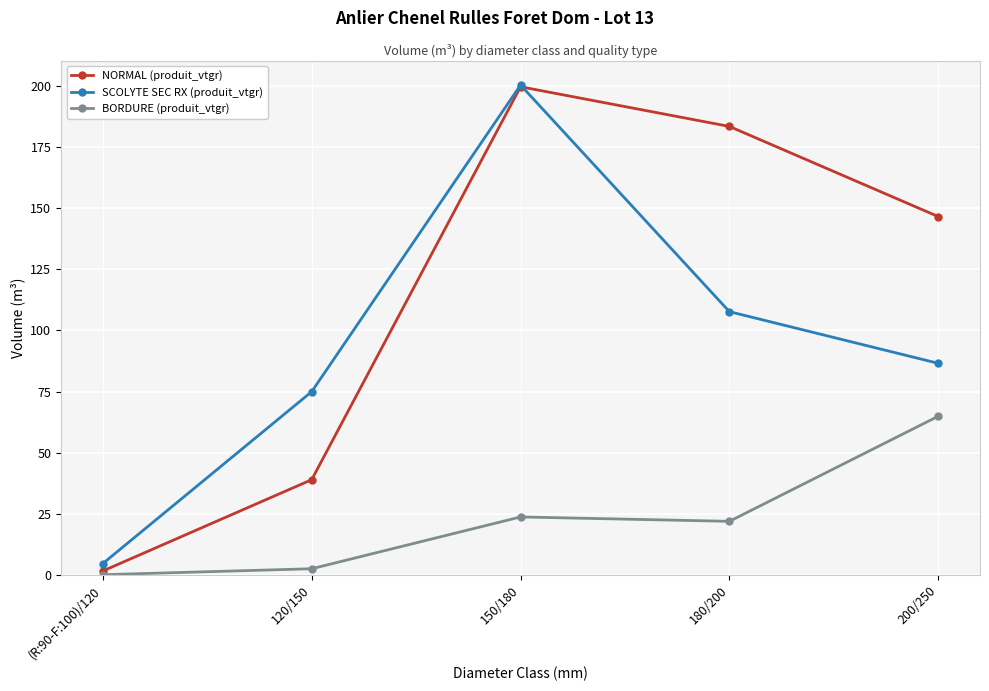

Rank the series by their average value, from lowest to highest.

BORDURE (produit_vtgr), SCOLYTE SEC RX (produit_vtgr), NORMAL (produit_vtgr)